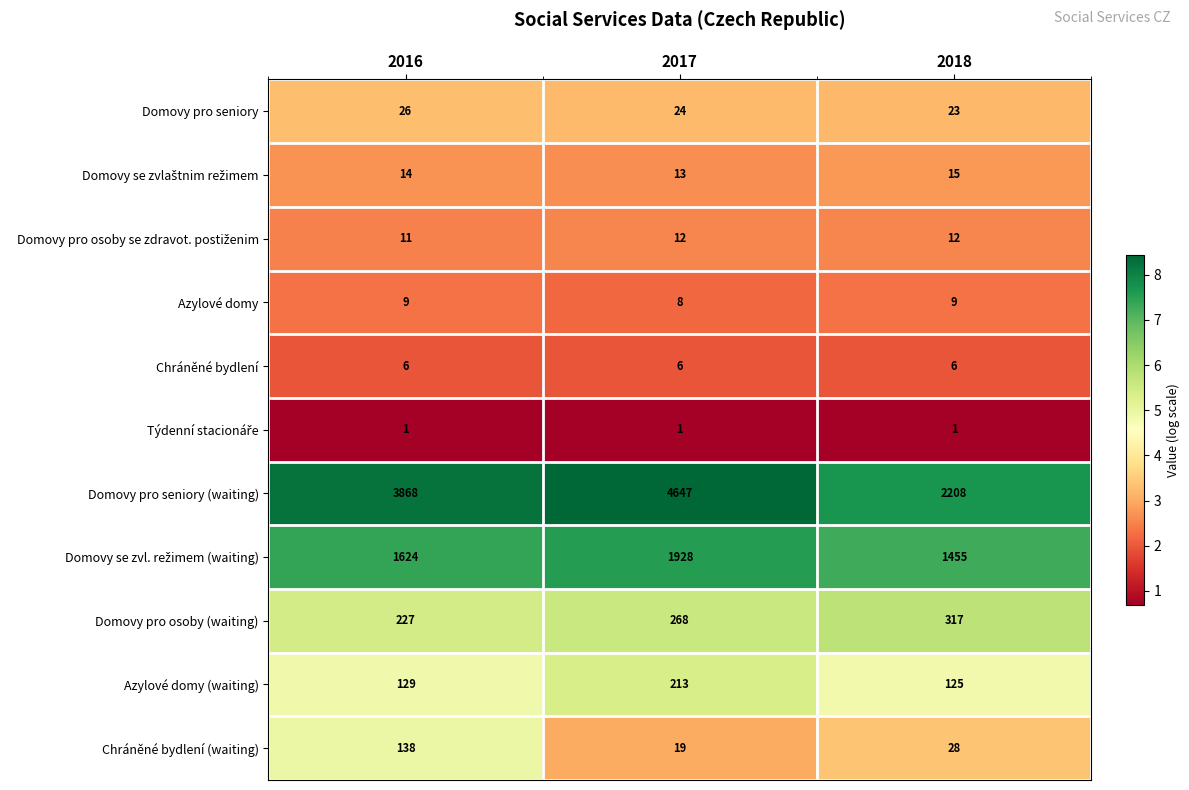

The value of Azylové domy (waiting) at 2018 is 125. True or false?

True